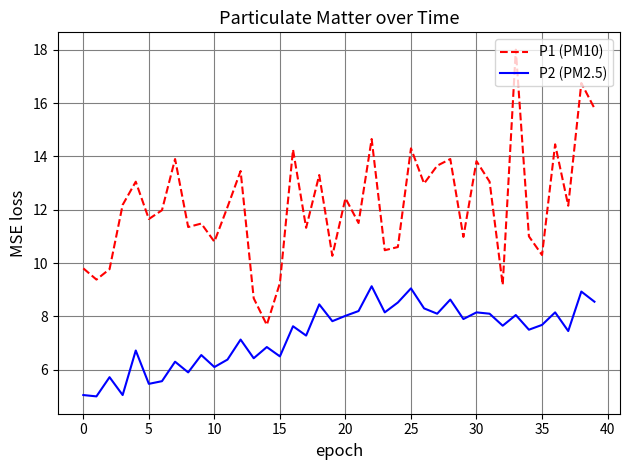

How many distinct data groups are displayed?

2